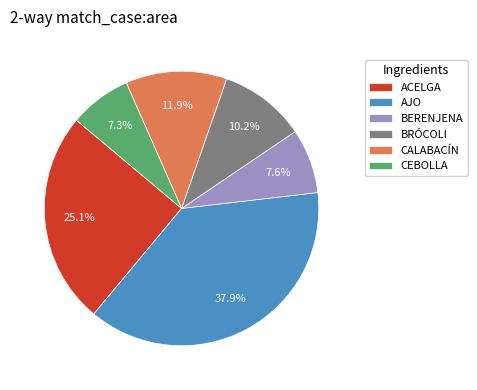

The CALABACÍN slice represents 7% of the pie. True or false?

False